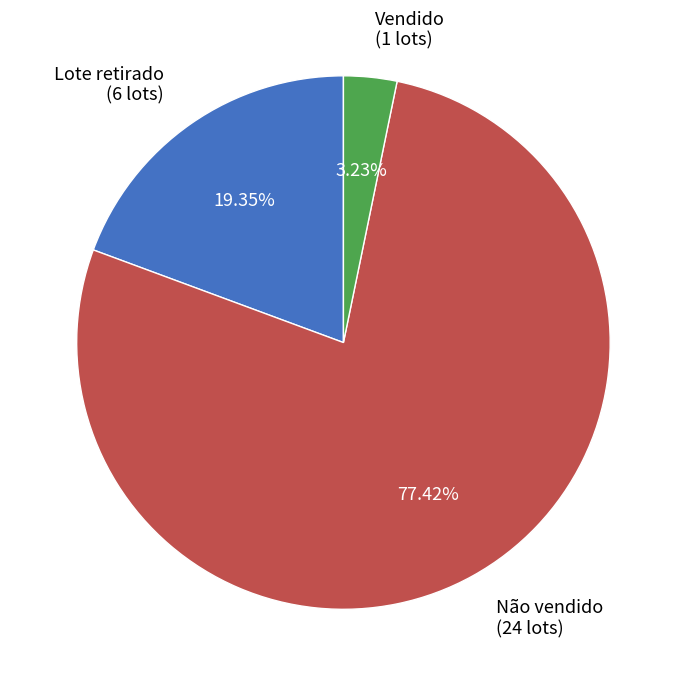

Does Não vendido represent more than half of the total?

Yes